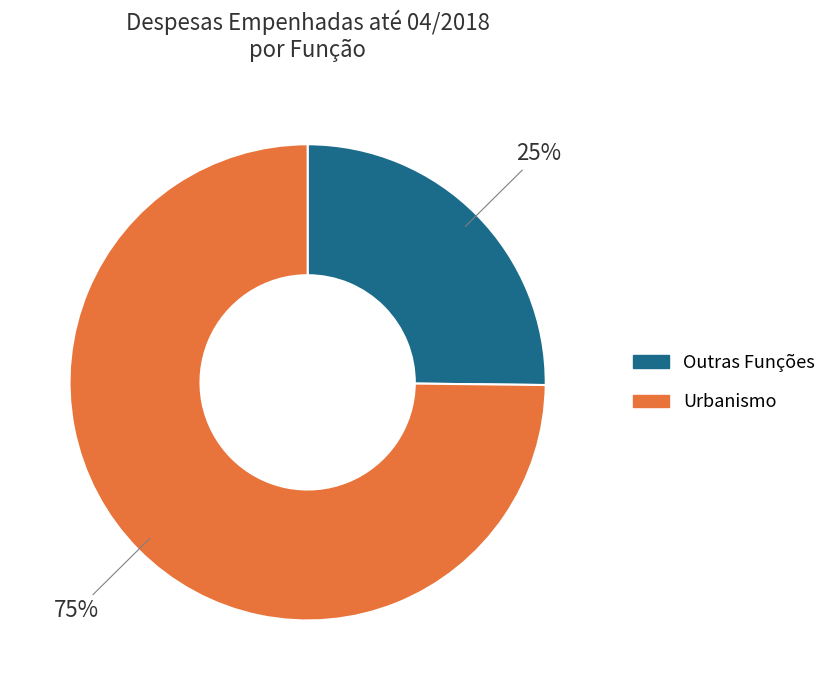

Does any single category account for the majority?

Yes